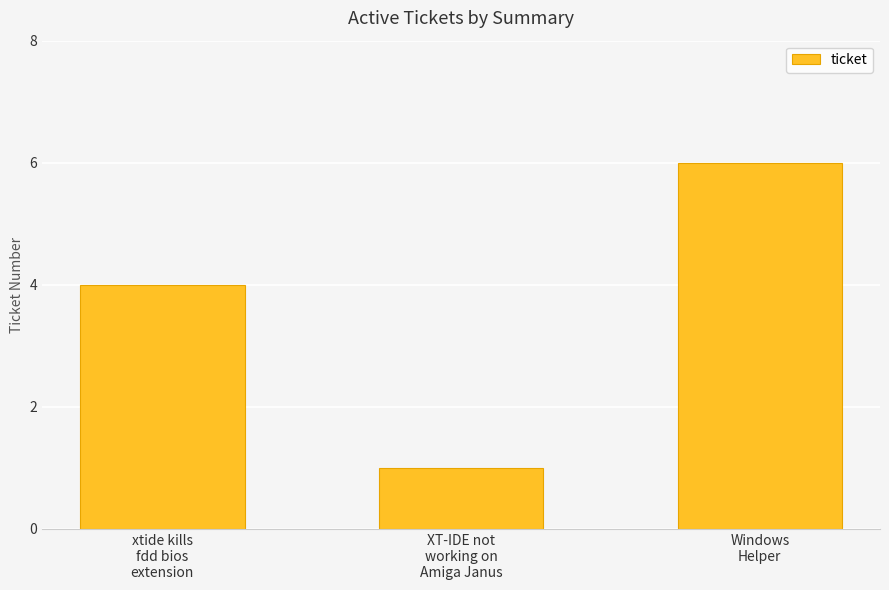

How many categories are shown in the chart?

3